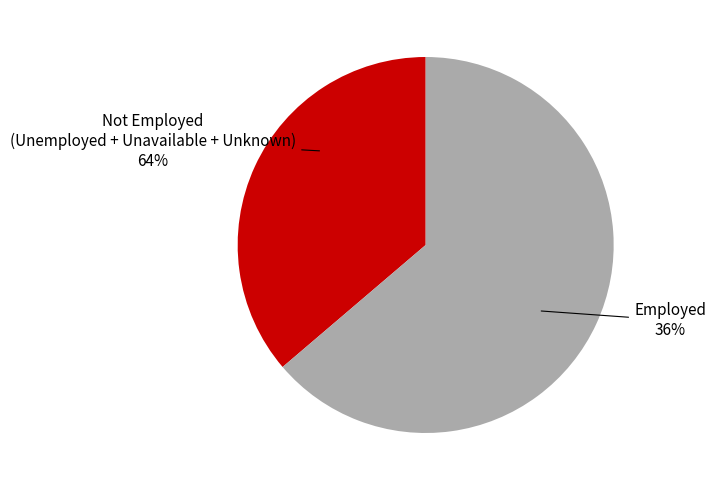

Does Employed account for over 50% of the chart?

No